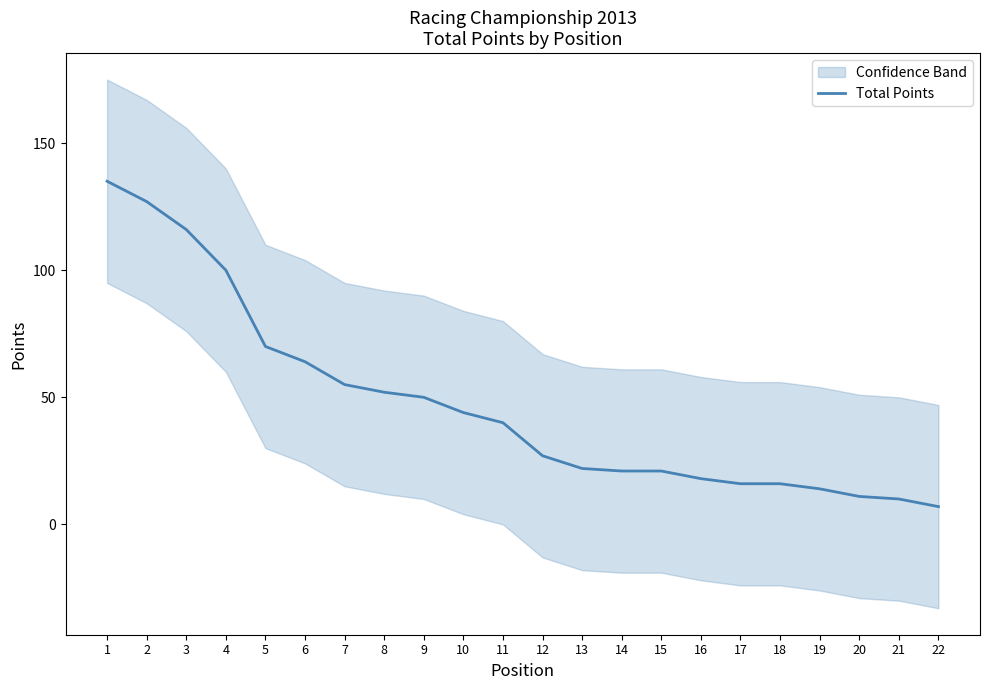

How many data points are less than 40?

11